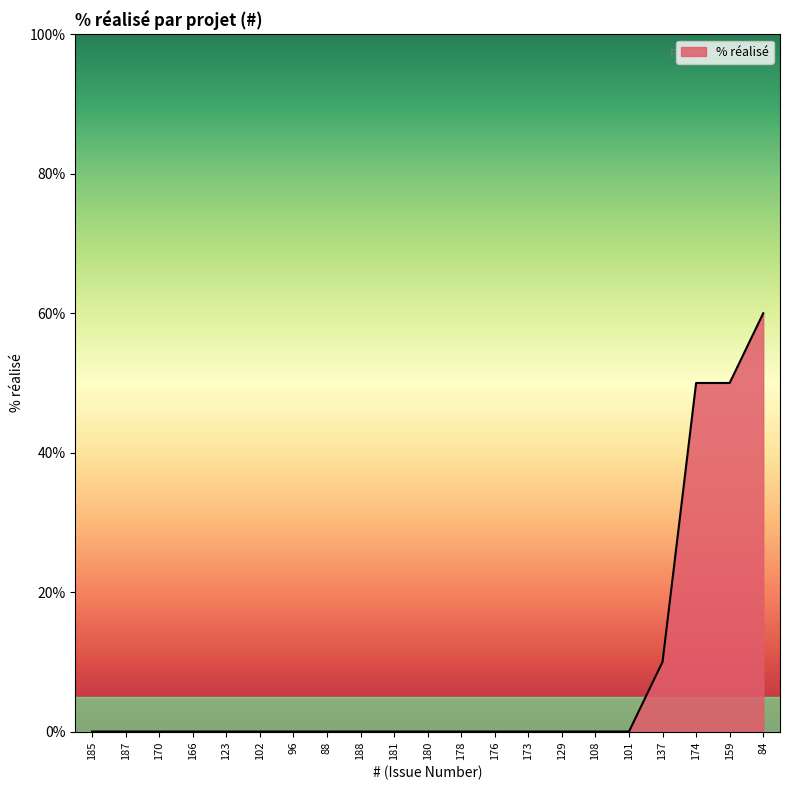

The chart shows a value of 0 at 102. True or false?

True